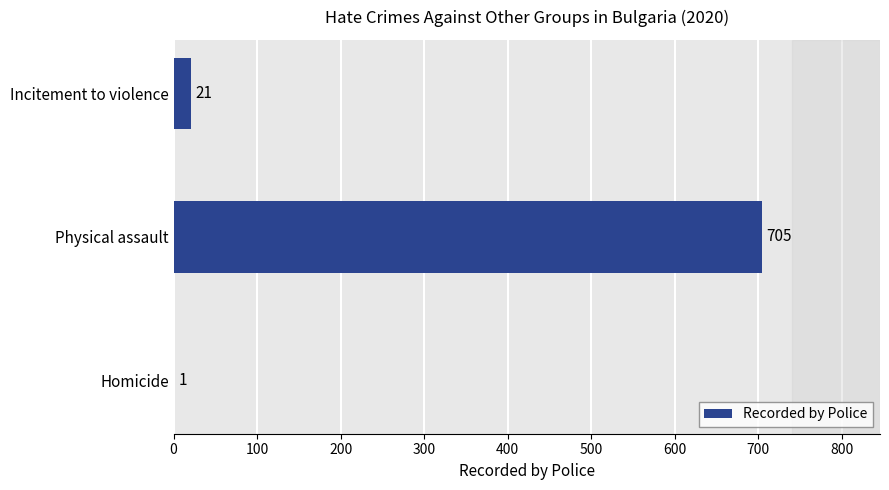

What is the change in value from Homicide to Physical assault?

+704